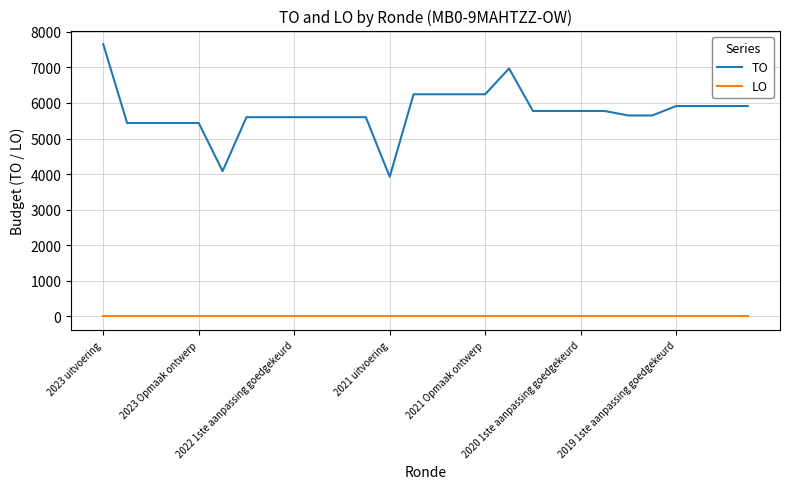

Reading right to left, extract all data points from this chart.

TO: 5914	5914	5914	5914	5649	5649	5775	5775	5775	5775	6970	6245	6245	6245	6245	3925	5601	5601	5601	5601	5601	5601	4084	5437	5437	5437	5437	7653
LO: 0	0	0	0	0	0	0	0	0	0	0	0	0	0	0	0	0	0	0	0	0	0	0	0	0	0	0	0